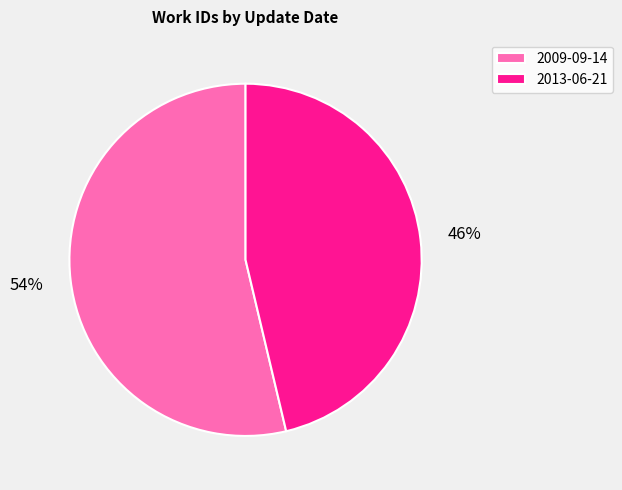

To the nearest percent, what portion does 2009-09-14 represent?

54%